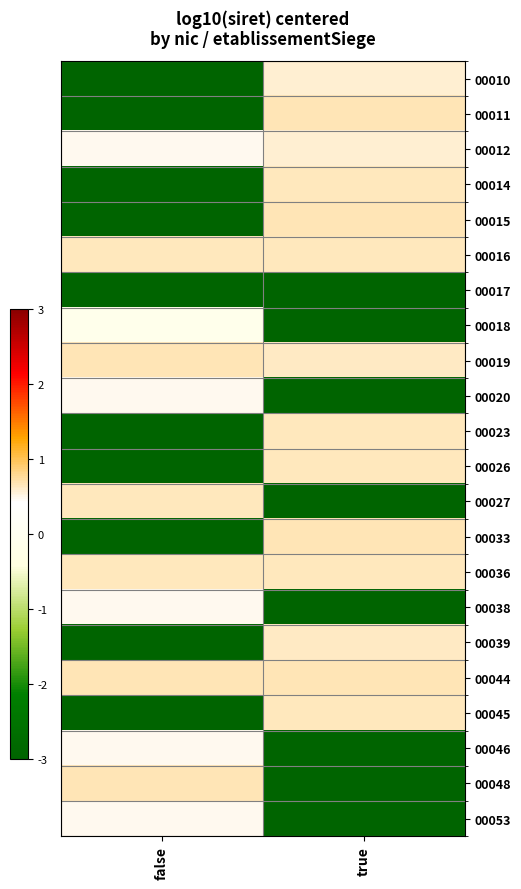

Rank the series by their maximum value, from highest to lowest.

00044, 00048, 00019, 00033, 00011, 00015, 00036, 00014, 00027, 00016, 00023, 00026, 00045, 00039, 00010, 00012, 00053, 00046, 00038, 00020, 00018, 00017